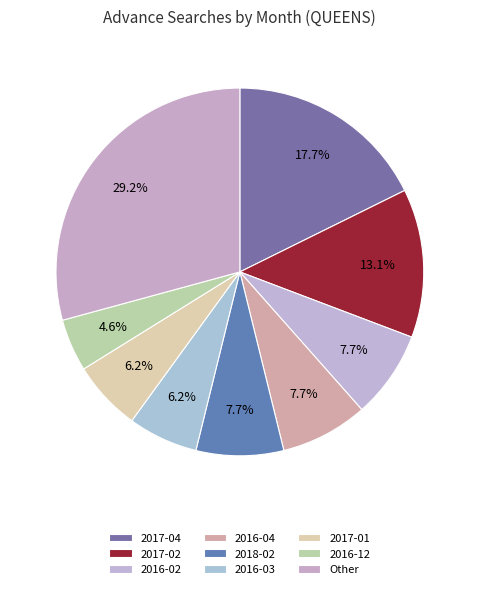

How many slices are in this pie chart?

9